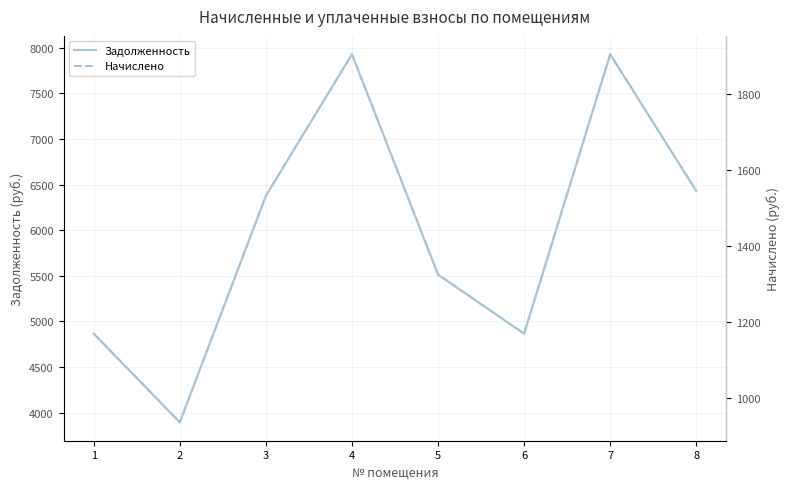

The Начислено series shows 2383.0 at 5. True or false?

False